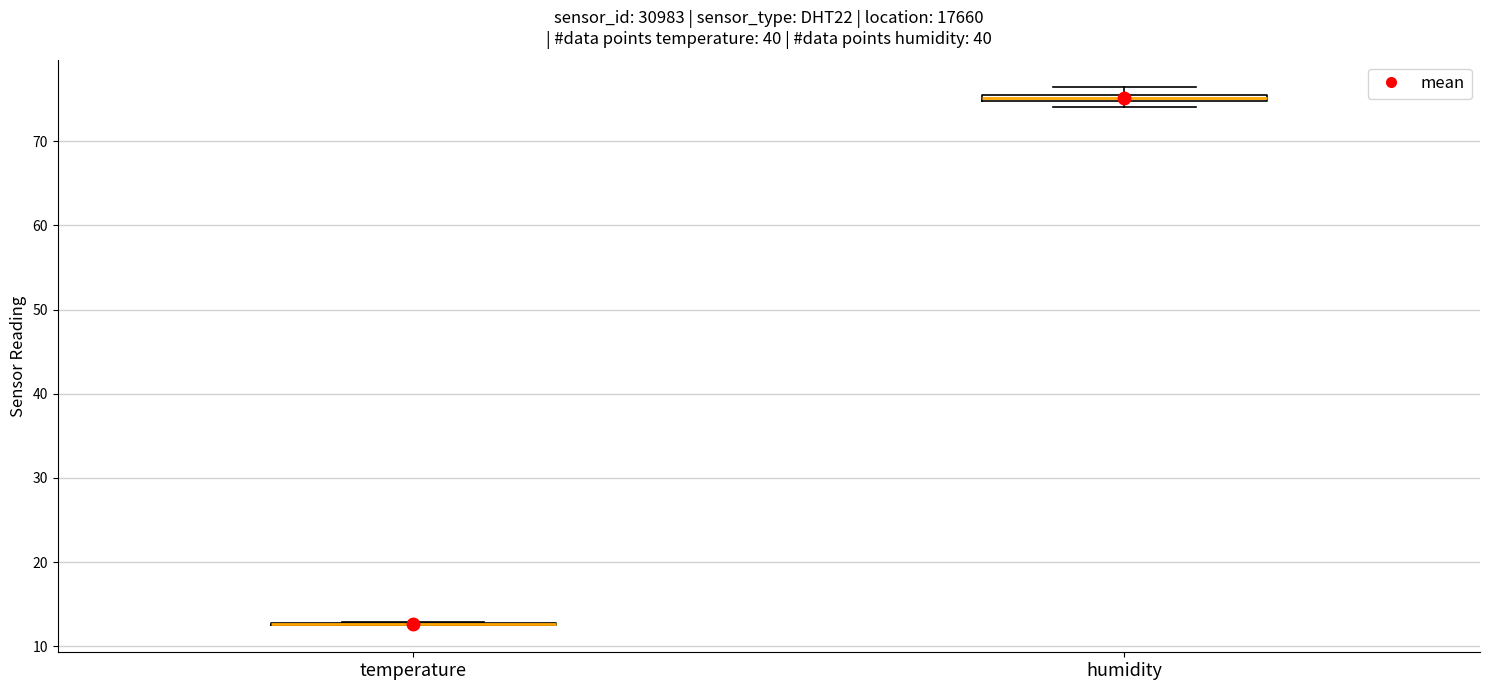

Where is the lower edge of the box for humidity on the y-axis? The values are not printed on the chart, so give them approximately, as read against the axis.

75